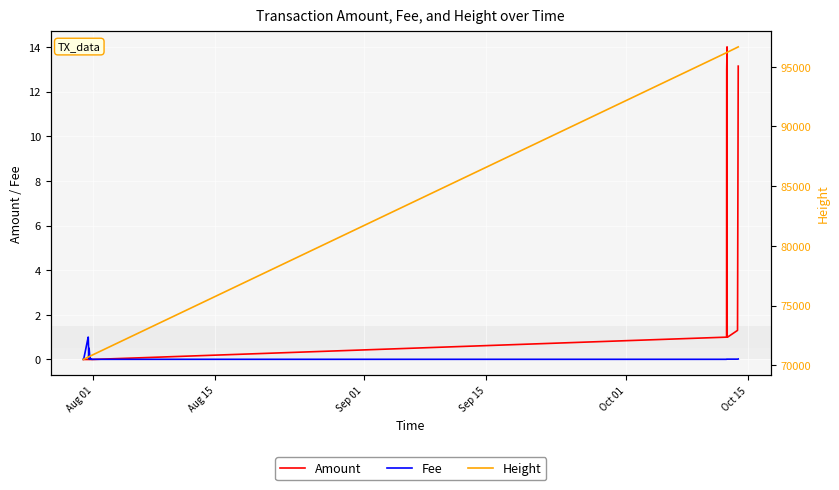

What are all the series names shown in the legend?

Amount, Fee, Height